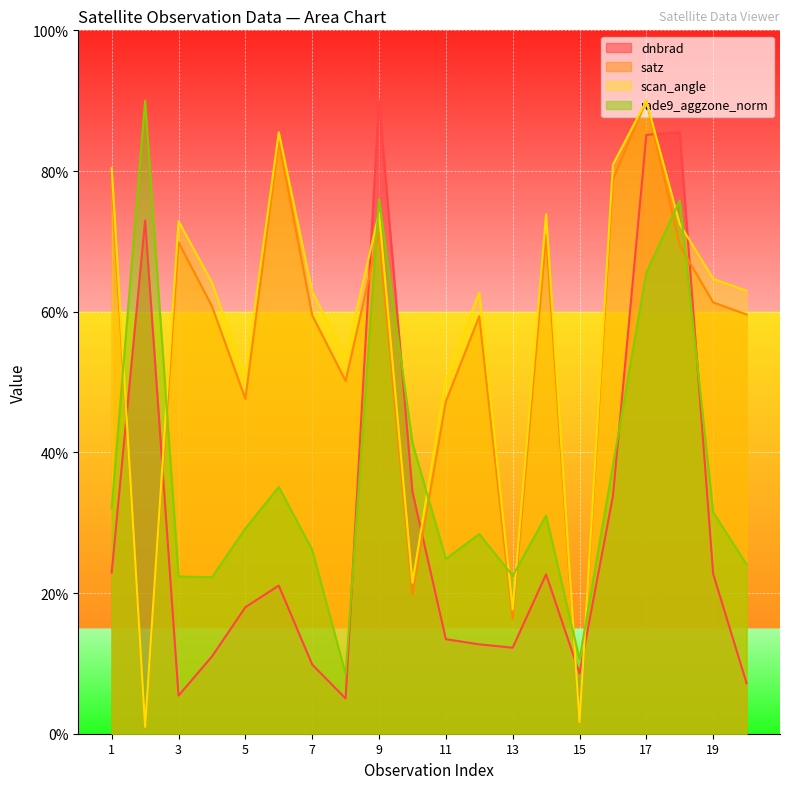

Between 3 and 19, which is larger?

19